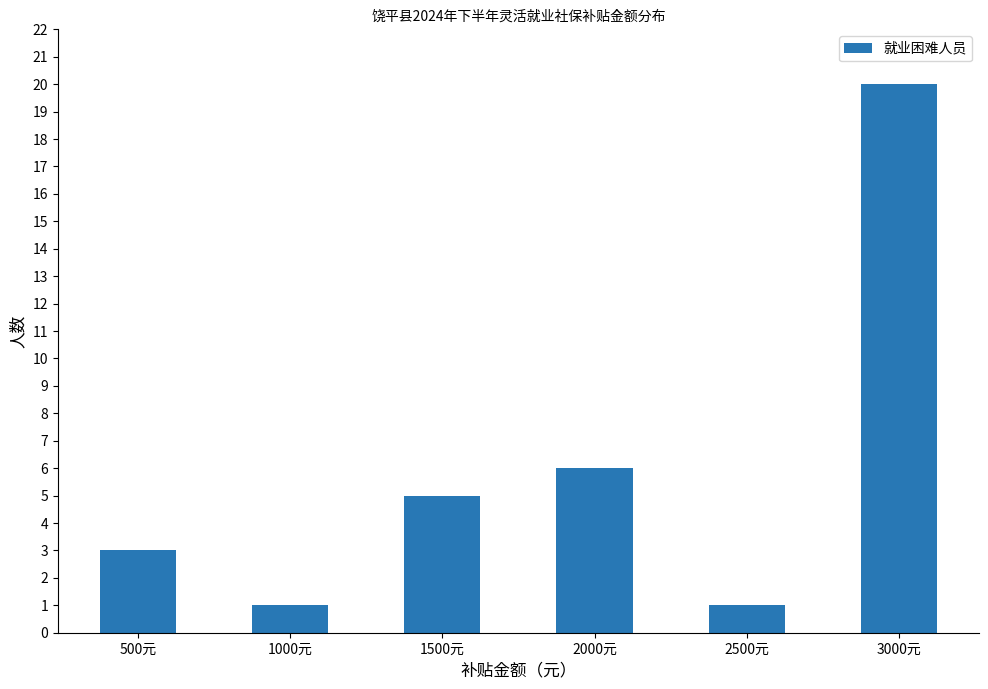

Between 3000元 and 2000元, which is larger?

3000元